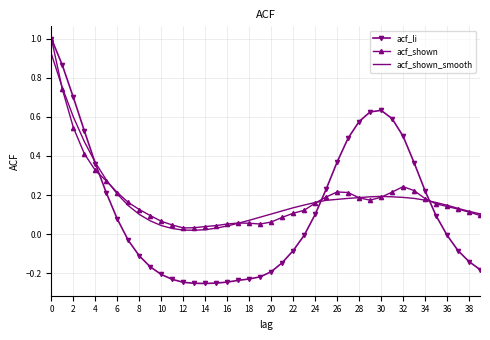

Which series has the largest range (max minus min)?

acf_li